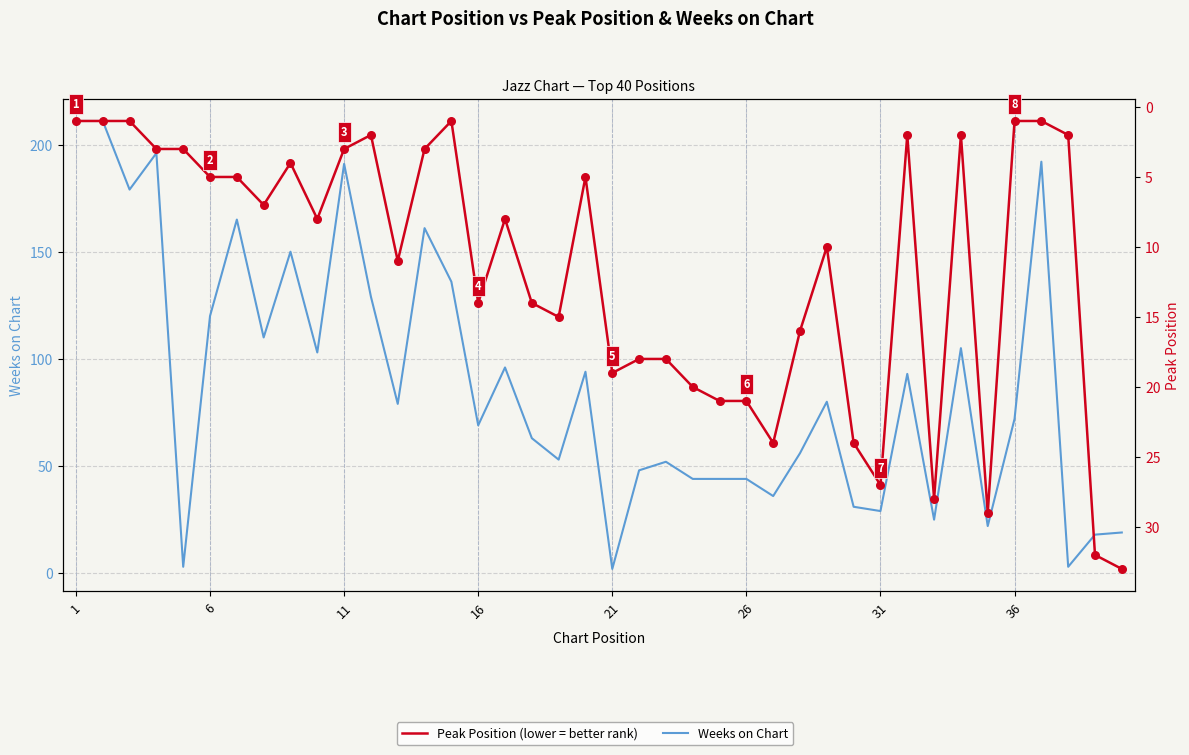

Which series contains the highest Y value?

Weeks on Chart